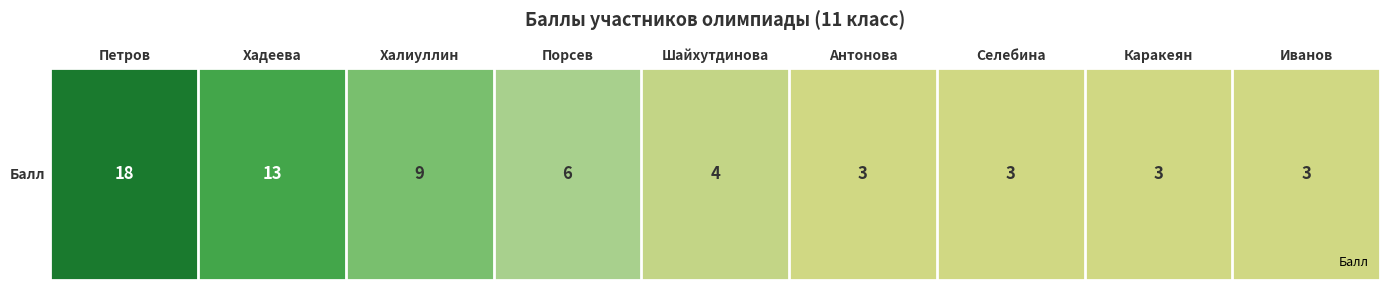

What is the sum of all values?

62